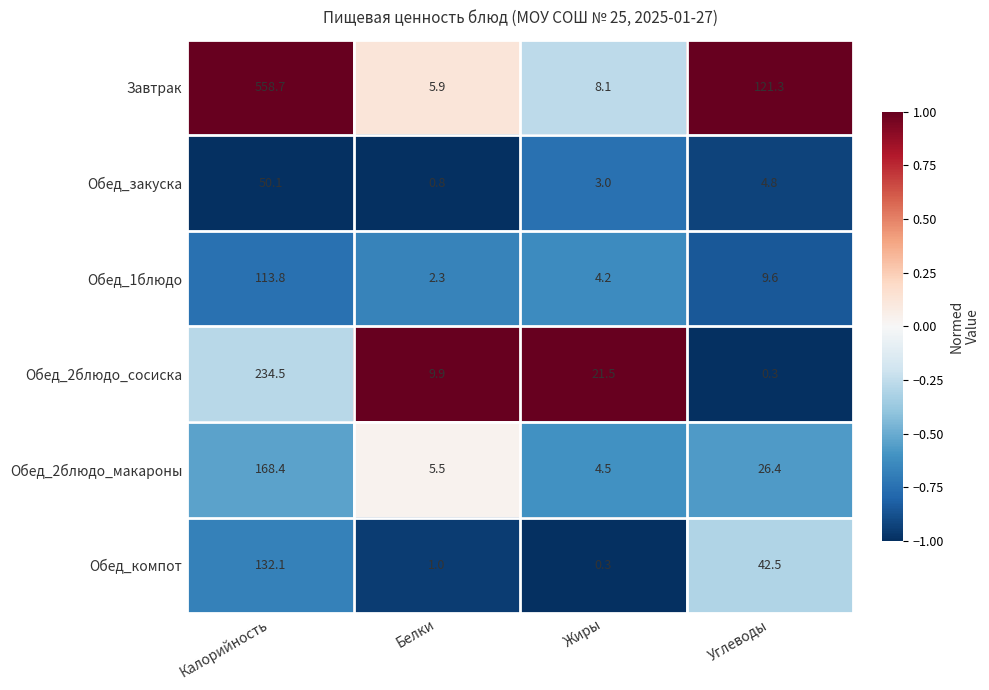

Is it true that Обед_1блюдо equals 9.6 at Углеводы?

True